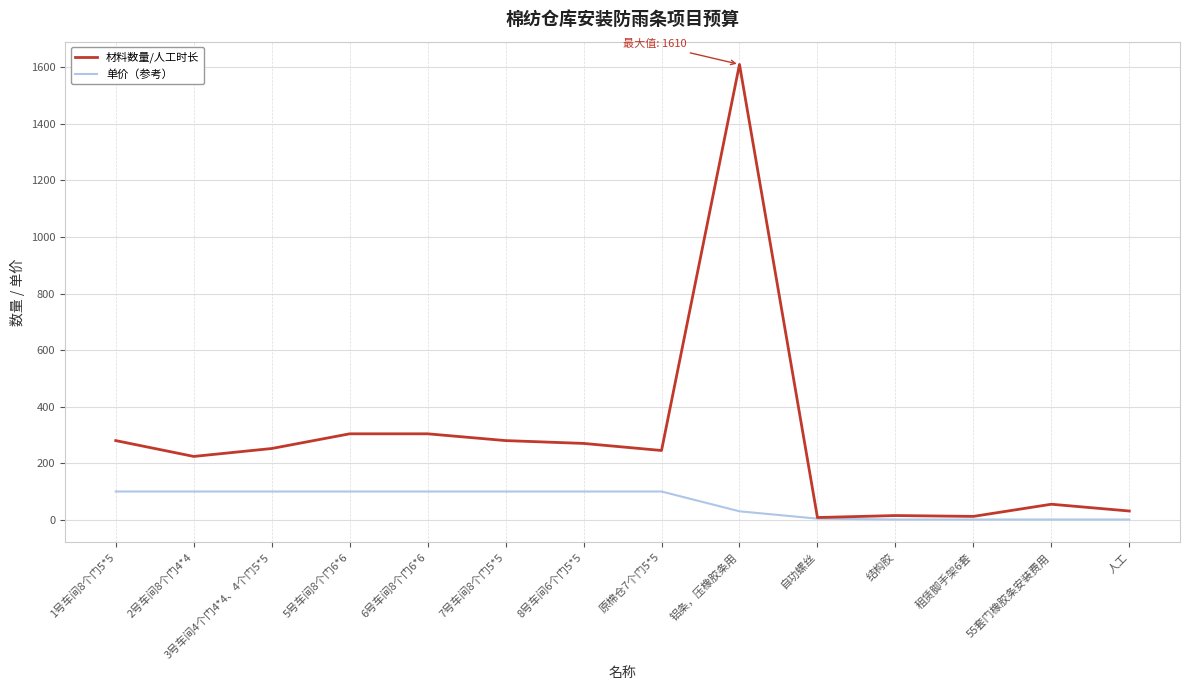

Which series has the largest total across all categories?

材料数量/人工时长